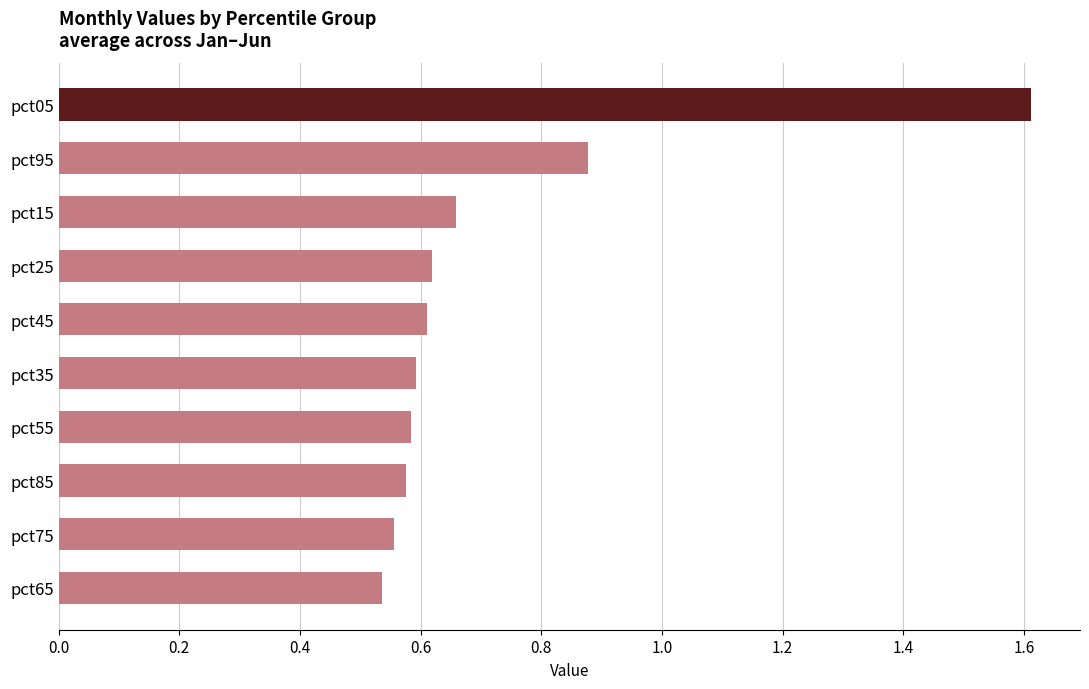

What is the change in value from pct95 to pct85?

-0.3